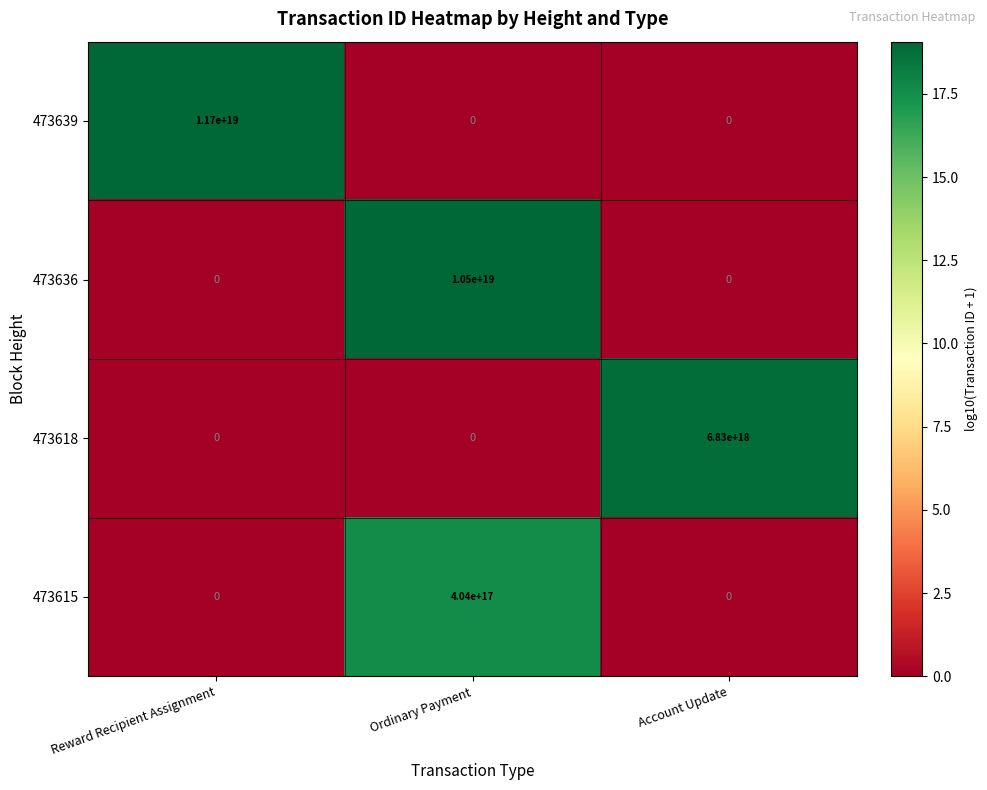

Which series has the largest total across all categories?

473639